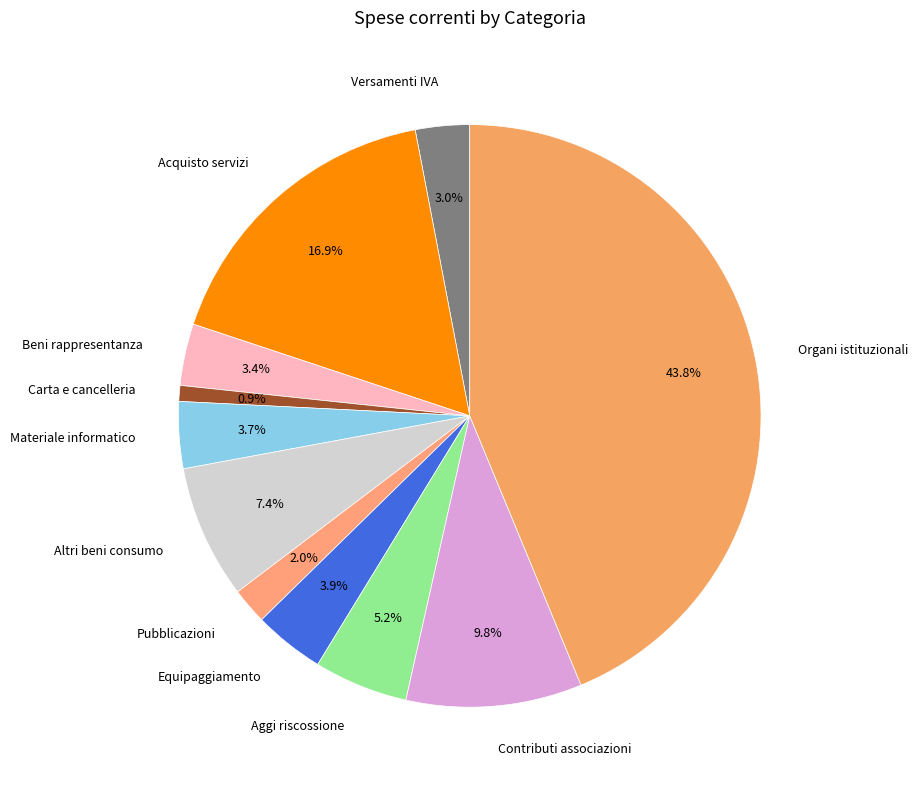

Is it true that Pubblicazioni is 11% of the pie?

False